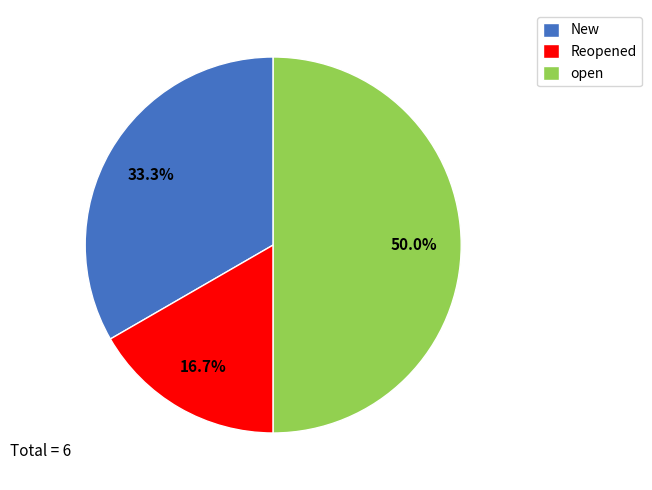

What percentage do Reopened and New together represent?

50.0%